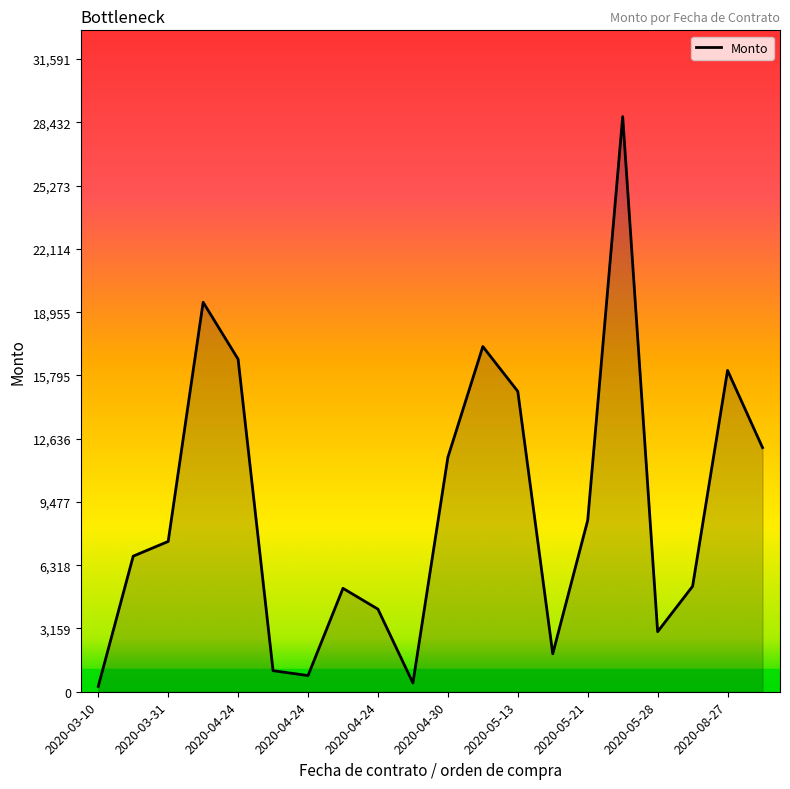

What is the difference between the maximum and minimum values?

28449.9